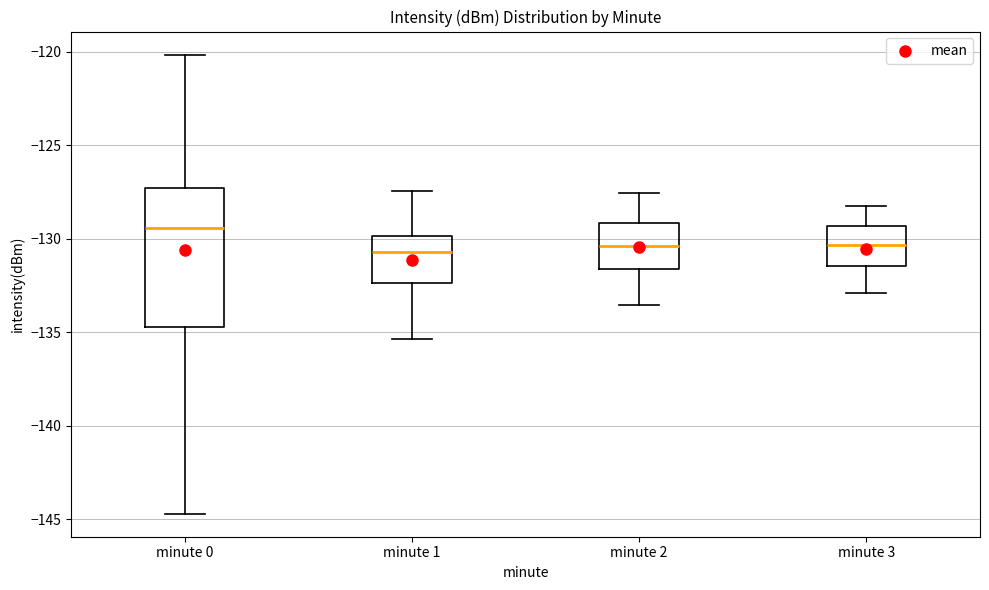

Which box's median line is the highest?

minute 0